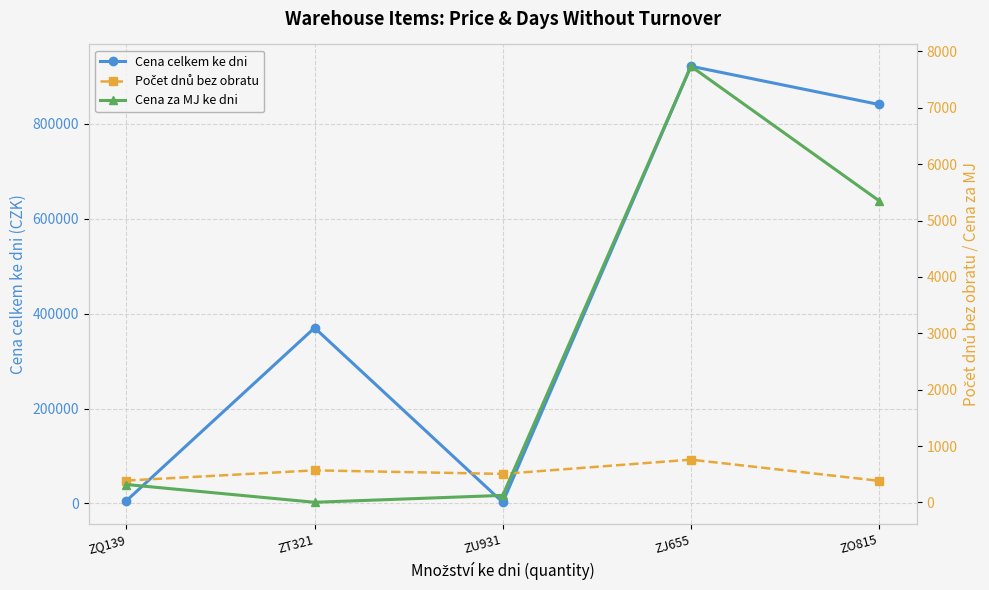

Where does the Cena za MJ ke dni series first go above 318?

ZQ139